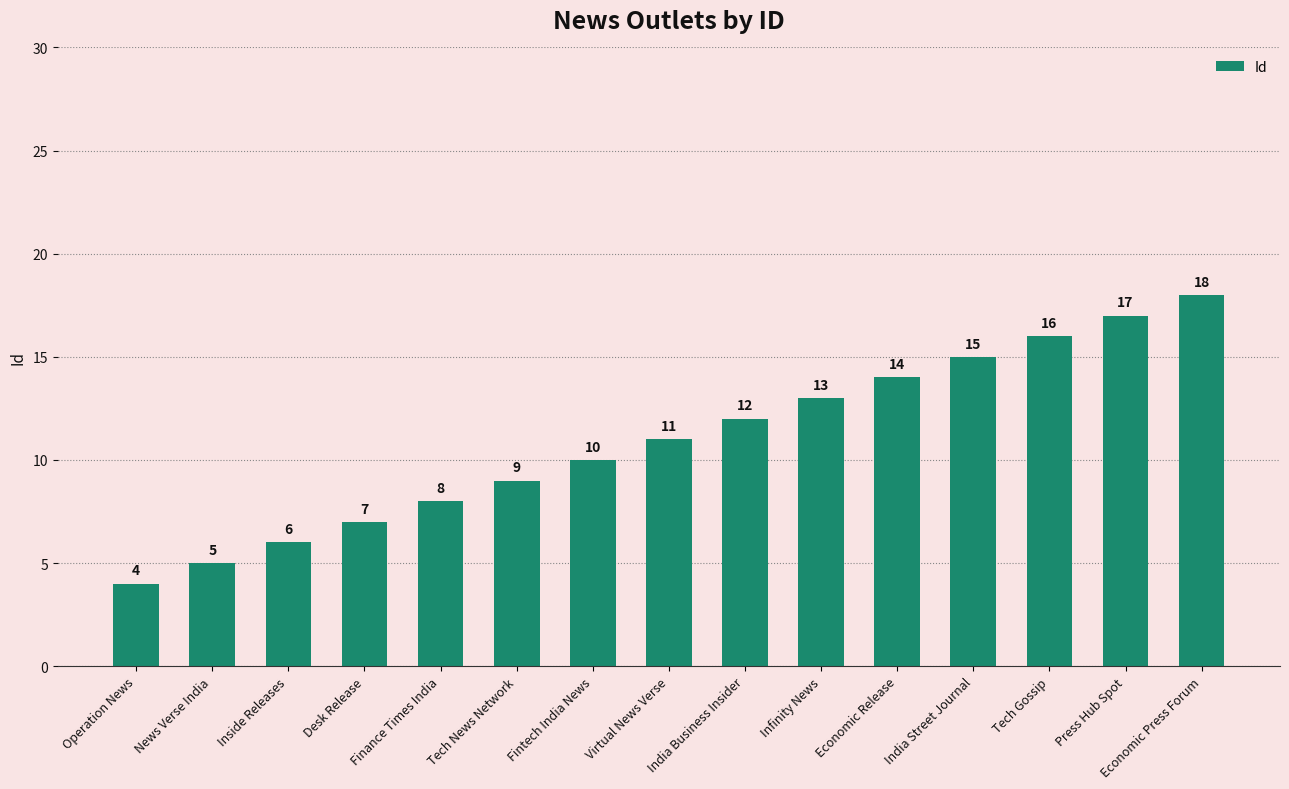

Which label corresponds to the smallest value in the chart?

Operation News